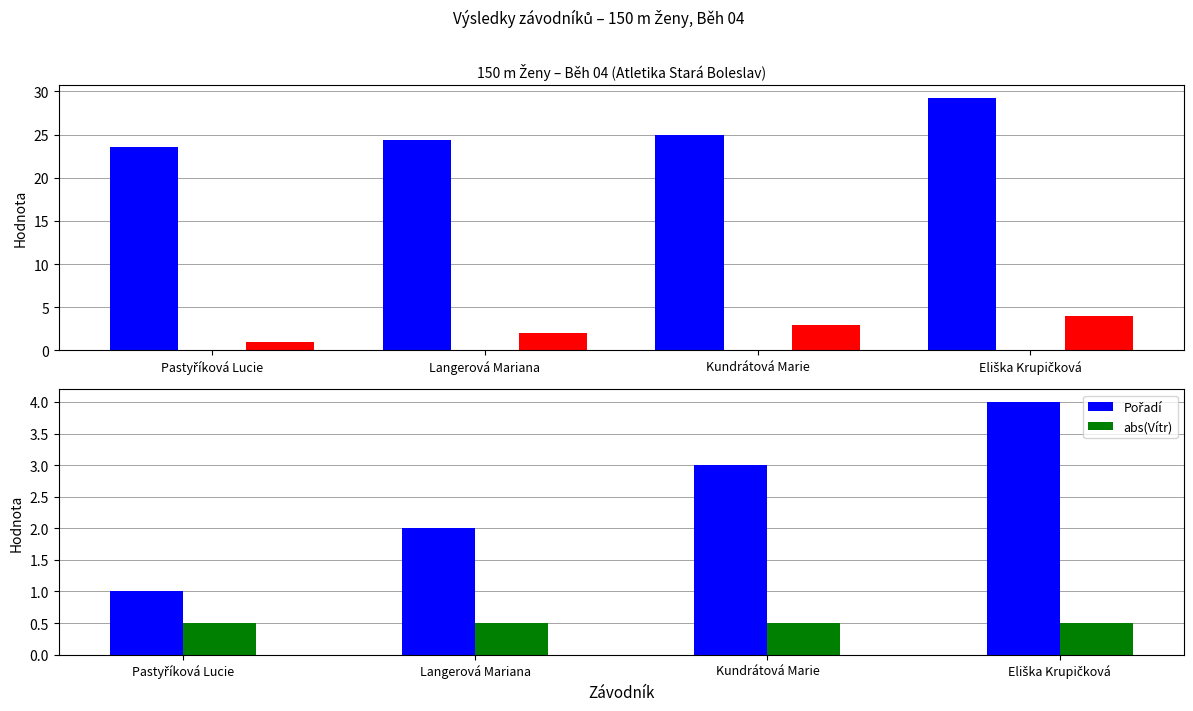

Reading left to right, extract all data points from this chart.

Výkon: 23.6	24.4	24.9	29.2
Vítr: -0.5	-0.5	-0.5	-0.5
Pořadí: 1.0	2.0	3.0	4.0
abs(Vítr): 0.5	0.5	0.5	0.5